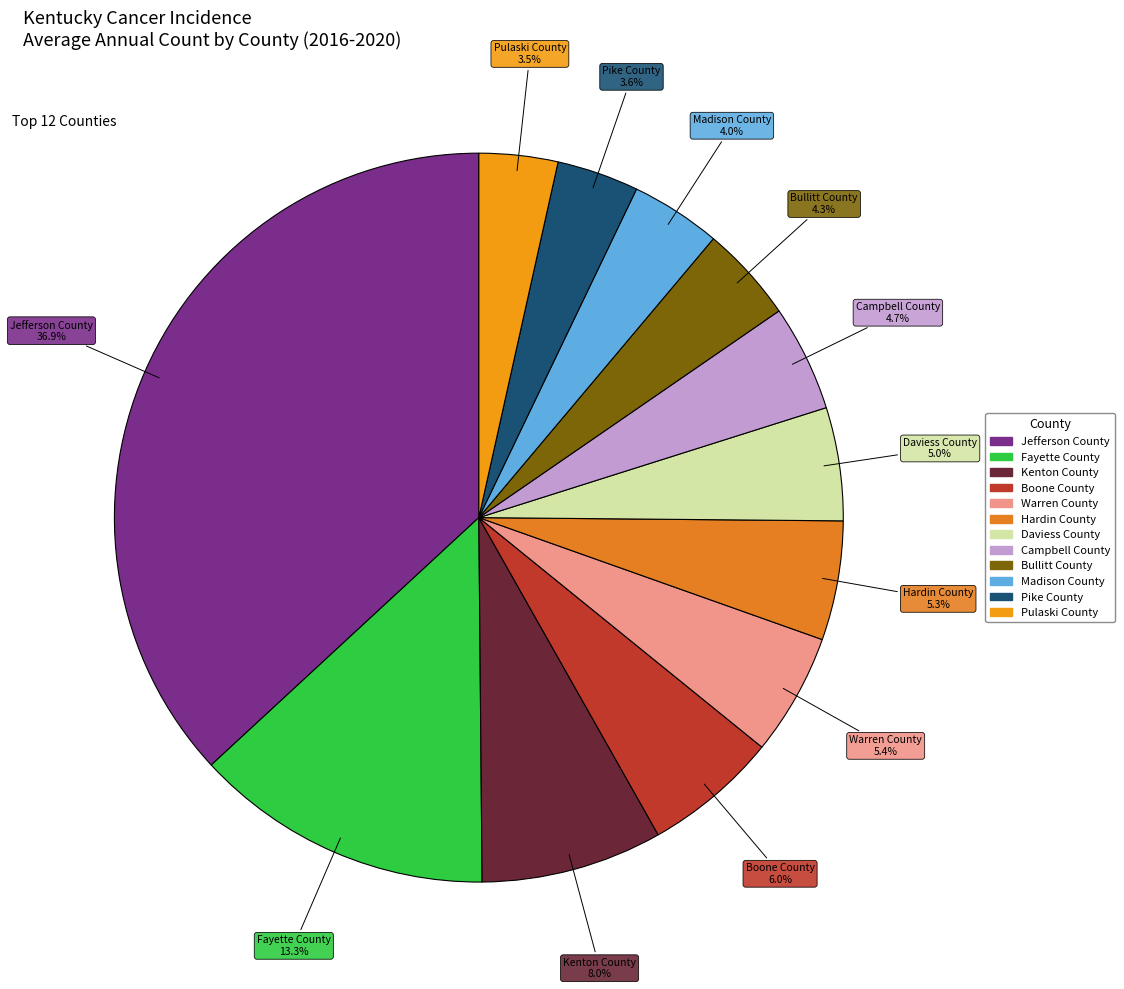

Which has a higher value, Campbell County or Boone County?

Boone County